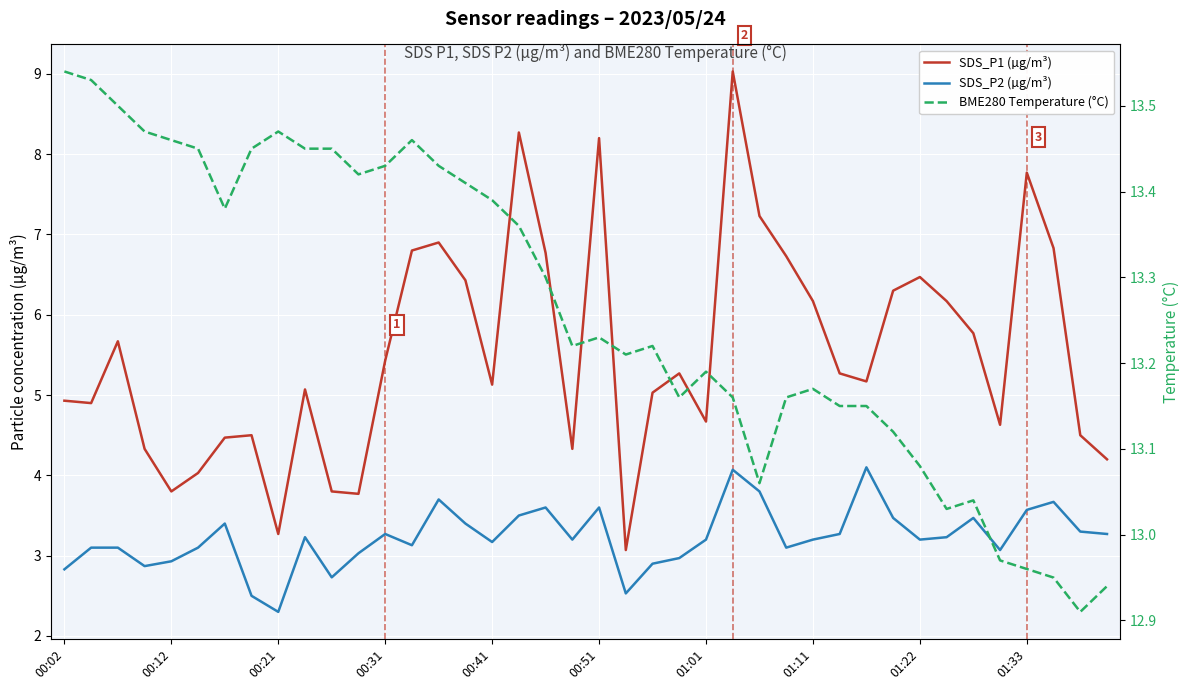

The SDS_P1 (µg/m³) series shows 6.5 at 01:22. True or false?

True